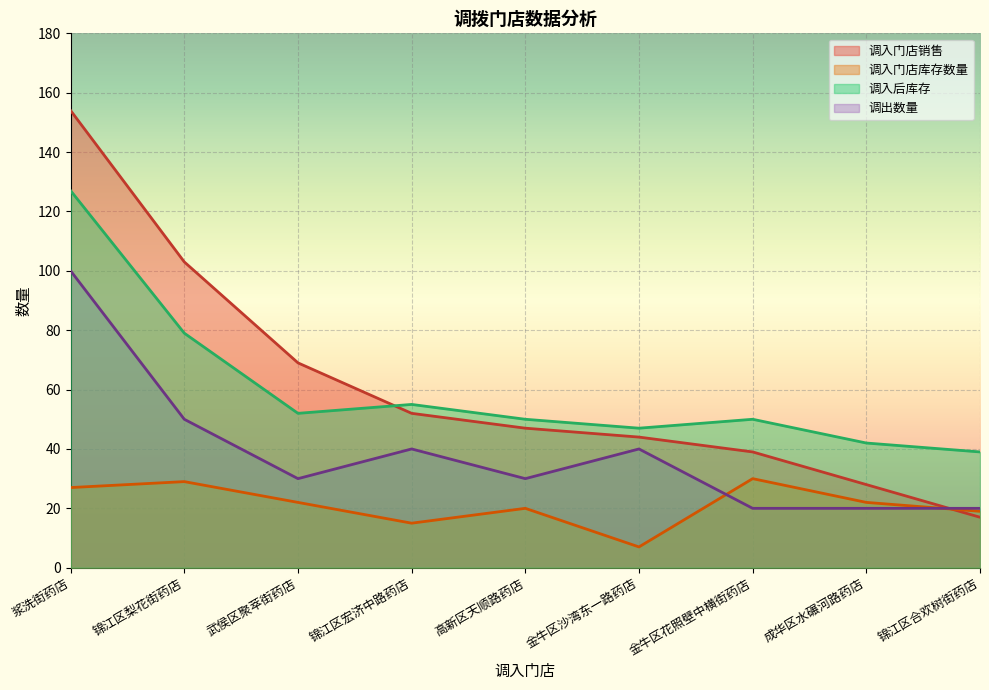

Which series has the widest spread of values?

调入门店销售